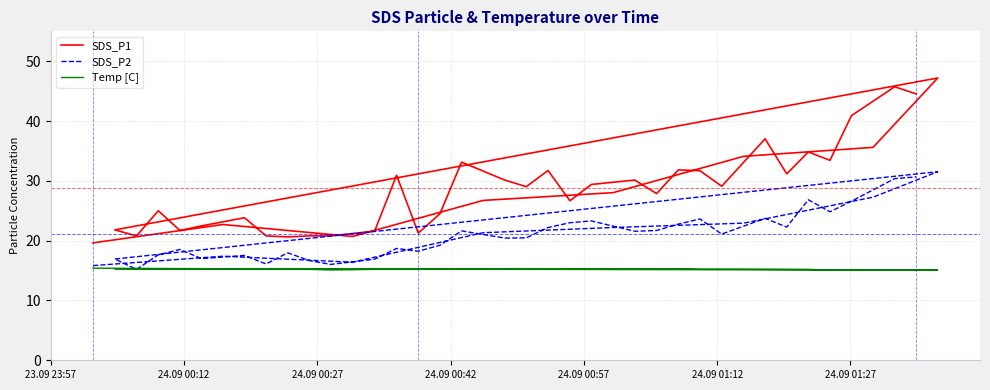

Which series has the largest total across all categories?

SDS_P1